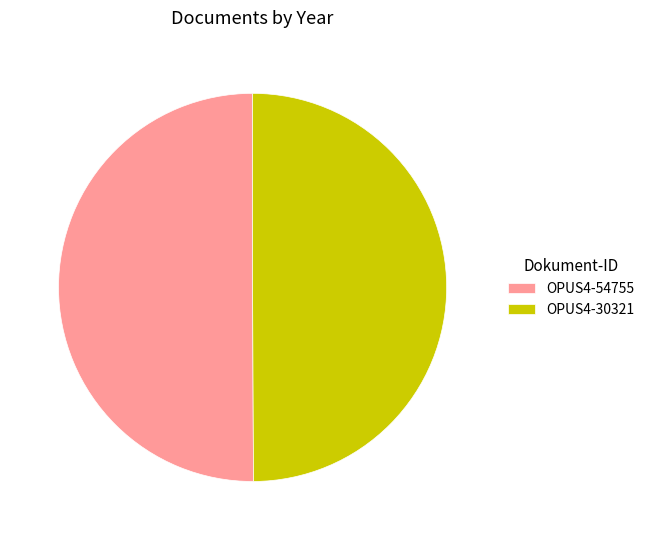

How many segments does this pie chart have?

2